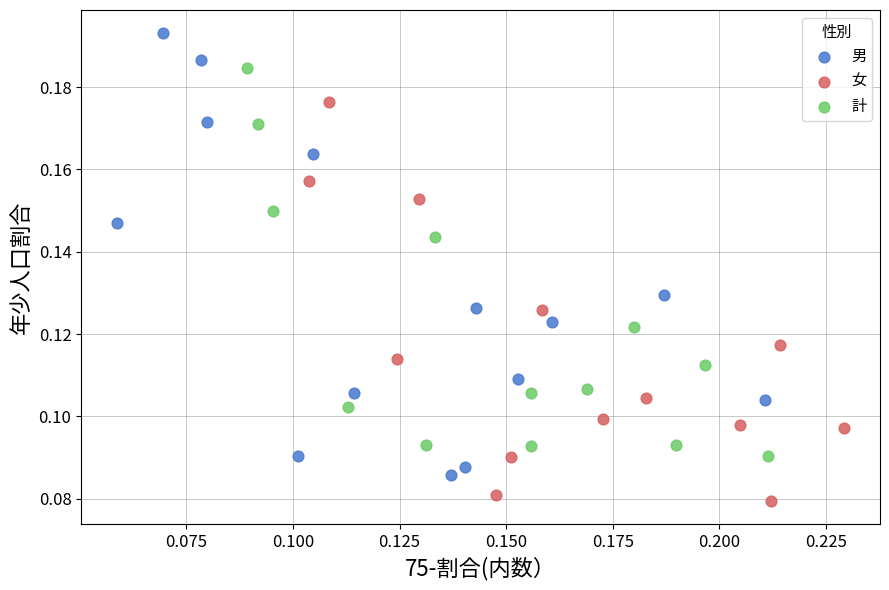

Which series contains the highest Y value?

男